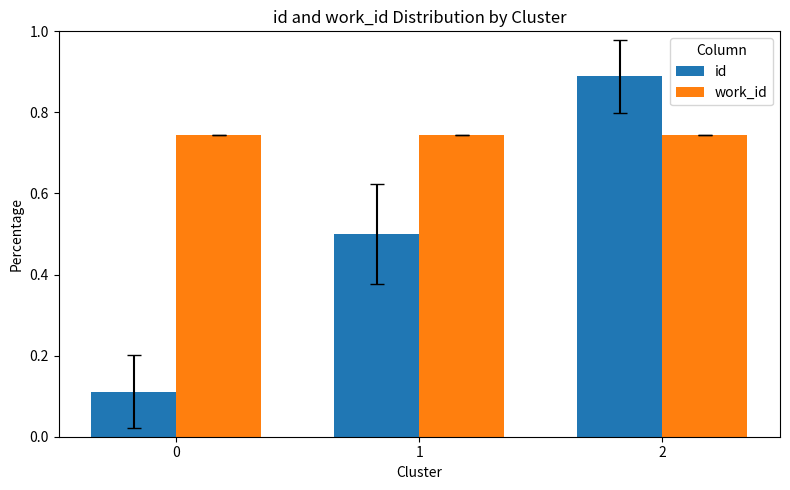

True or false: work_id has a value of 1.3 at 0.

False